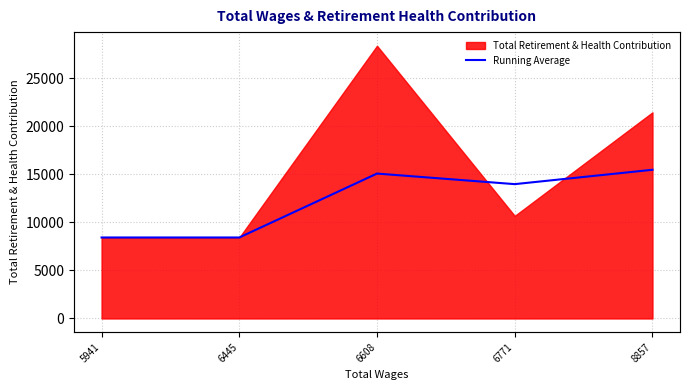

Reading right to left, transcribe all the data shown in this chart.

8857=15460.4	6771=13966.8	6608=15065.7	6445=8420.0	5941=8420.0